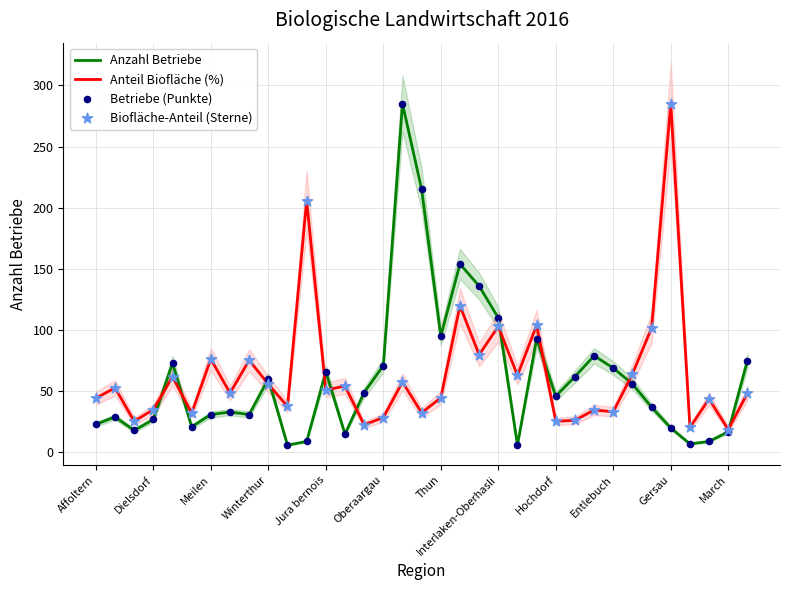

What are all the series names shown in the legend?

Anzahl Betriebe, Anteil Biofläche (%), Betriebe (Punkte), Biofläche-Anteil (Sterne)